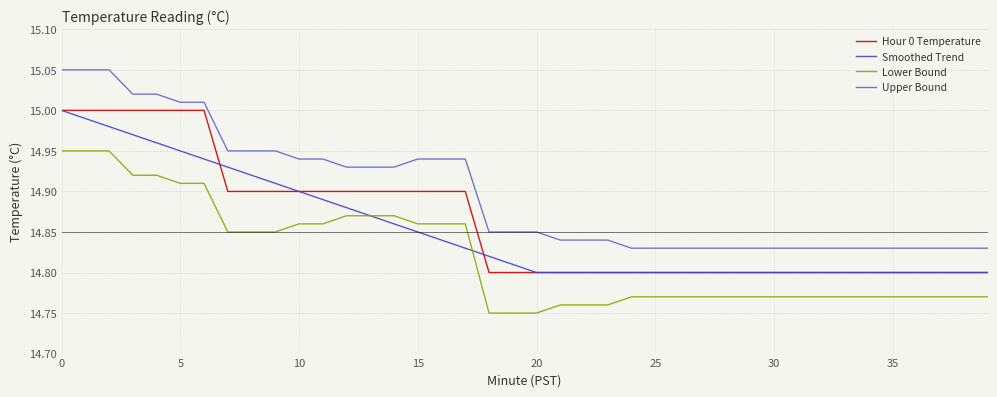

Which series has the widest spread of values?

Upper Bound